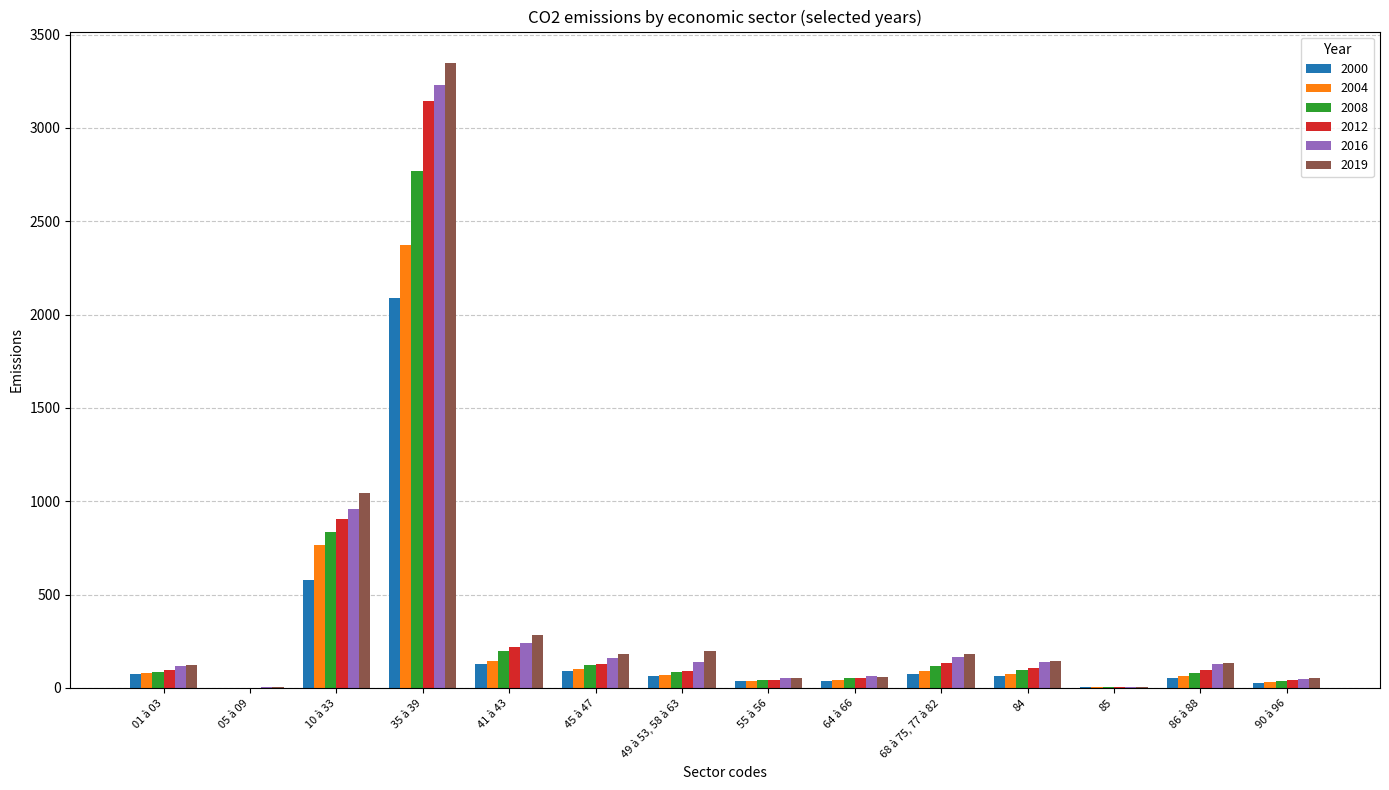

What are all the series names shown in the legend?

2000, 2004, 2008, 2012, 2016, 2019